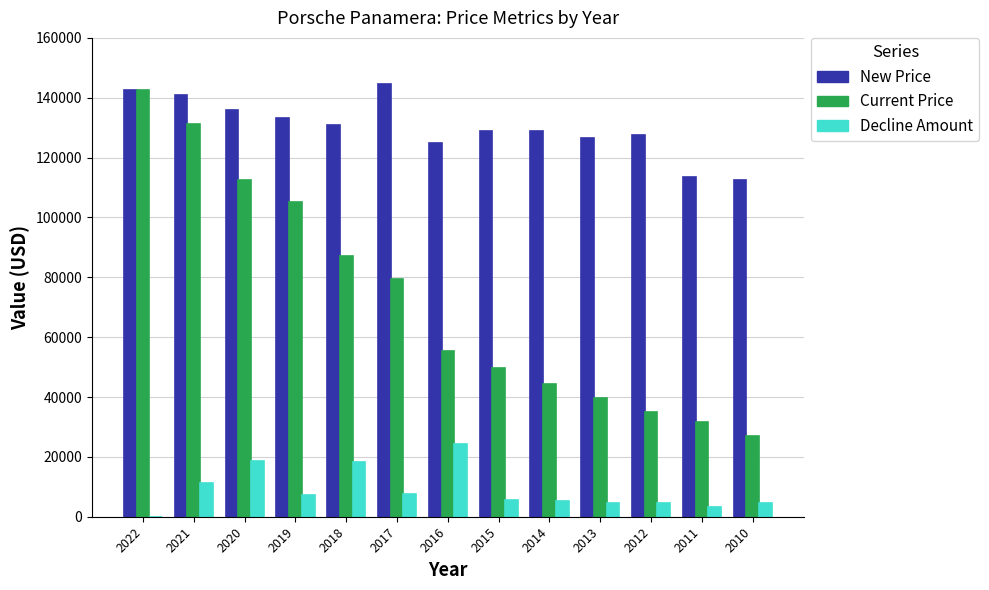

Which series changed the most between 2022 and 2018?

Current Price